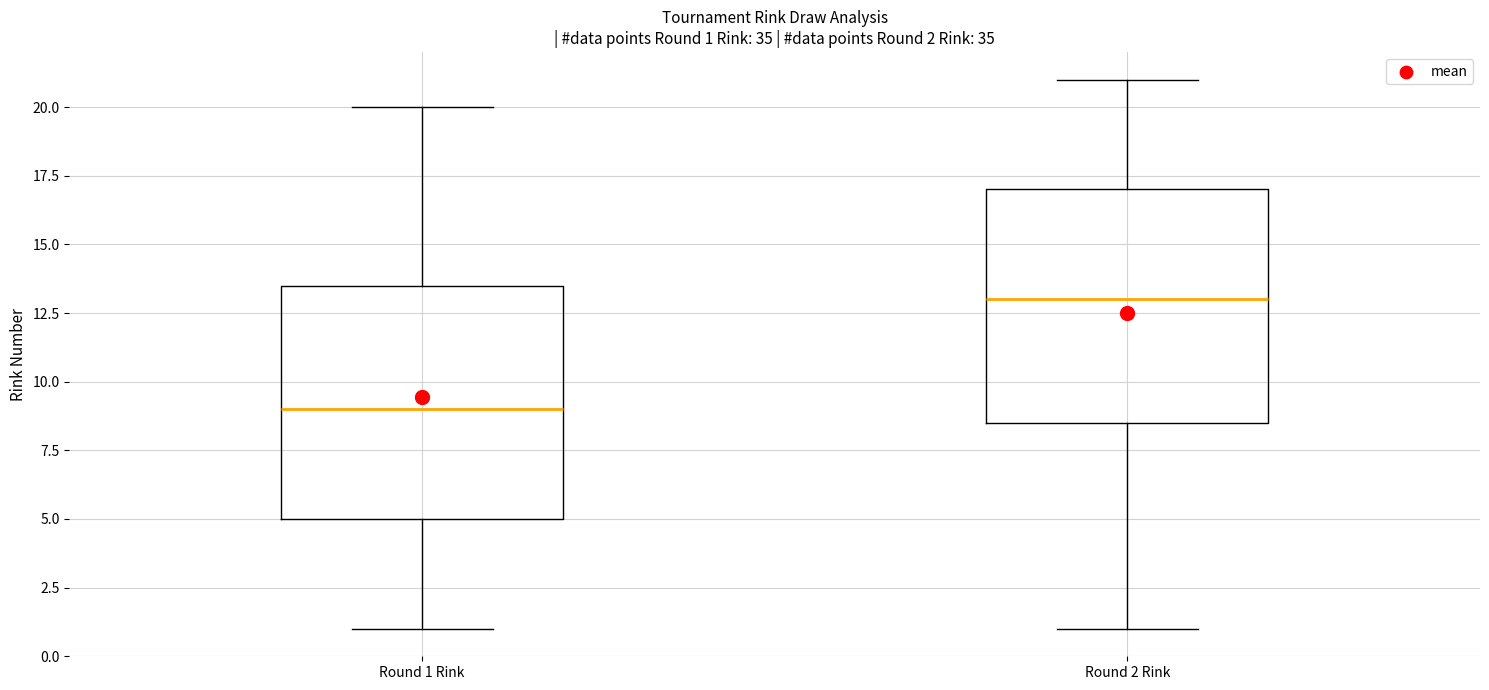

Which box's median line is the lowest?

Round 1 Rink